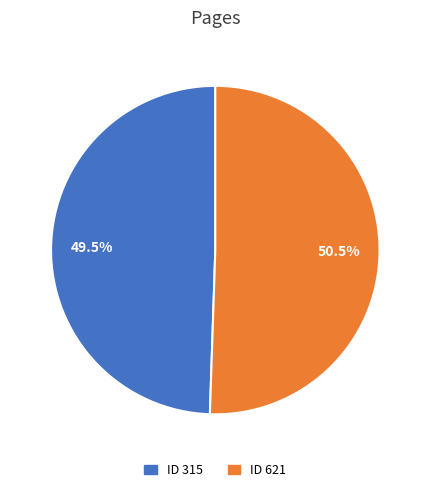

Is there any slice that represents more than half of the pie?

Yes